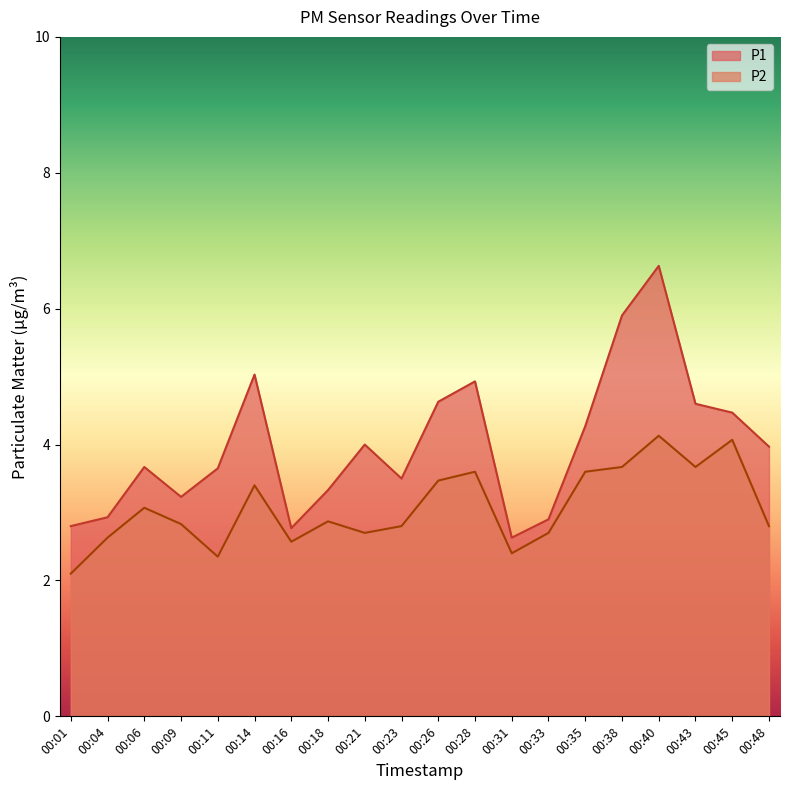

Between 00:01 and 00:31, which is larger?

00:01